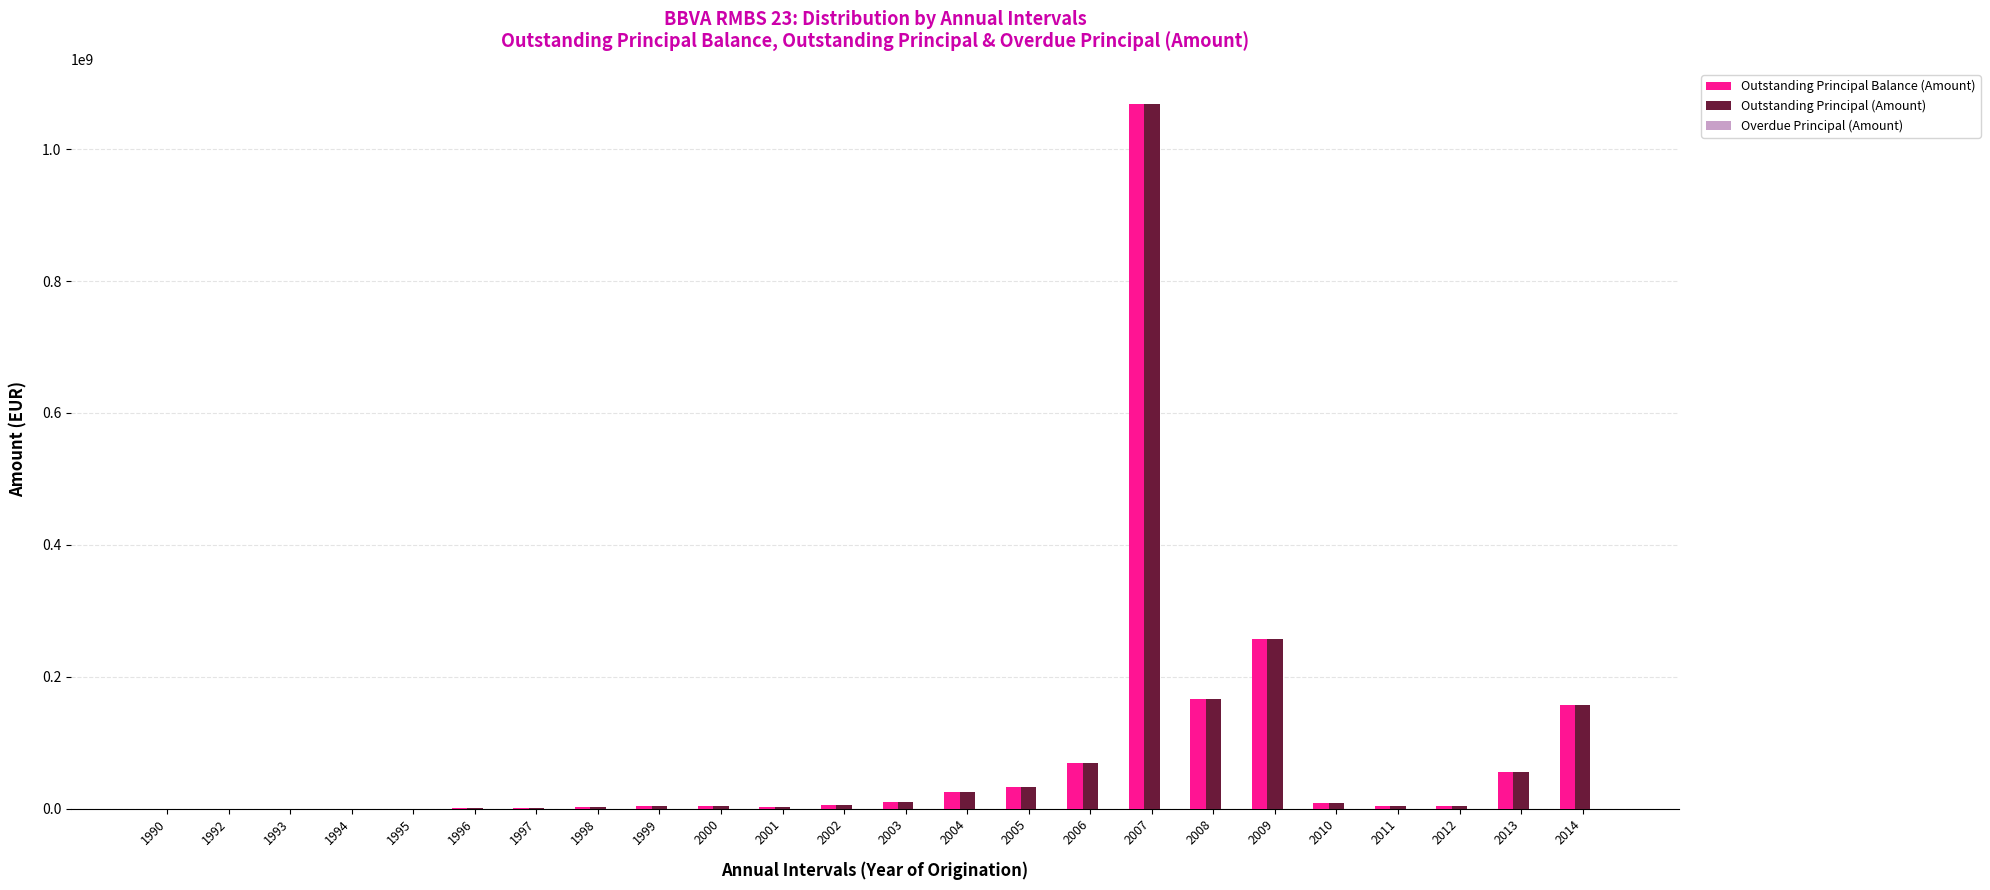

At which category is the sum across all series the highest?

2007